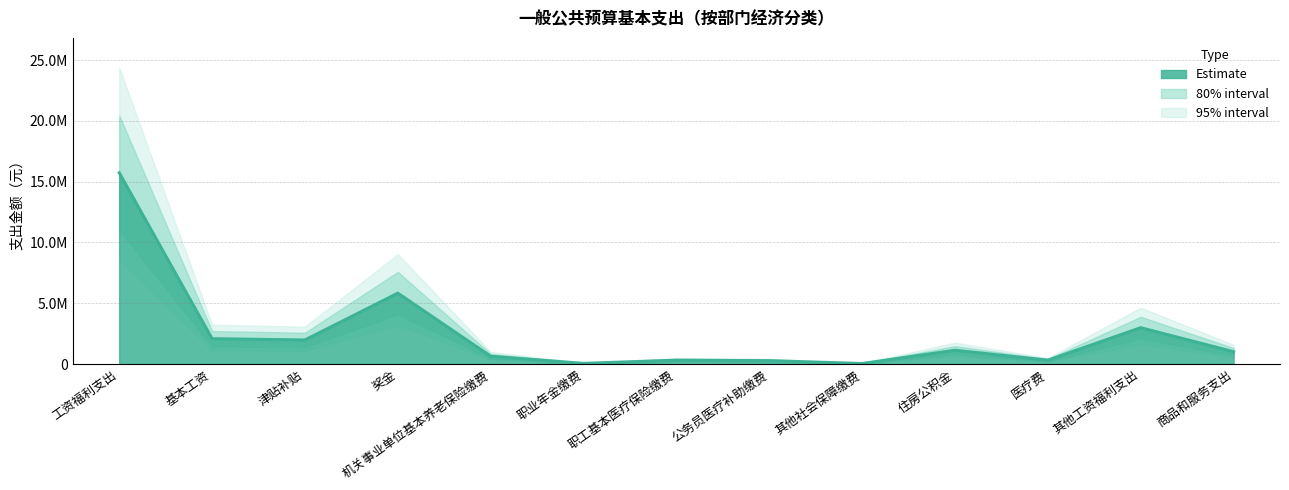

Which category has the lowest value across all series?

其他社会保障缴费